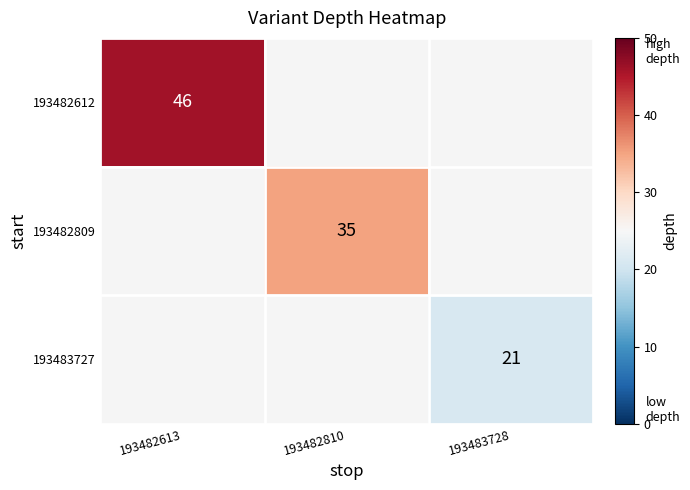

Is the value of 193483727 at 193483728 greater than the value of 193482809 at 193482810?

No